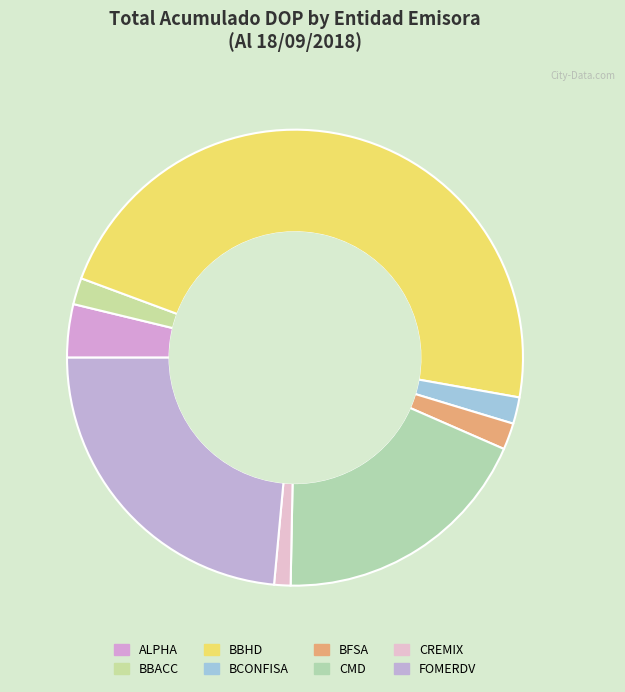

Which slice is the smallest?

CREMIX